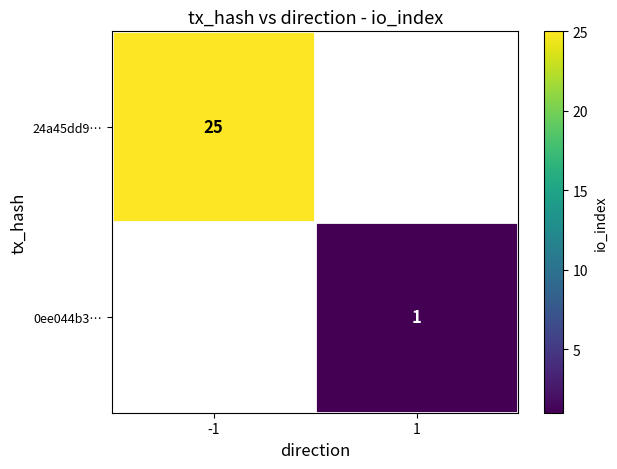

Count the number of categories in the chart.

2